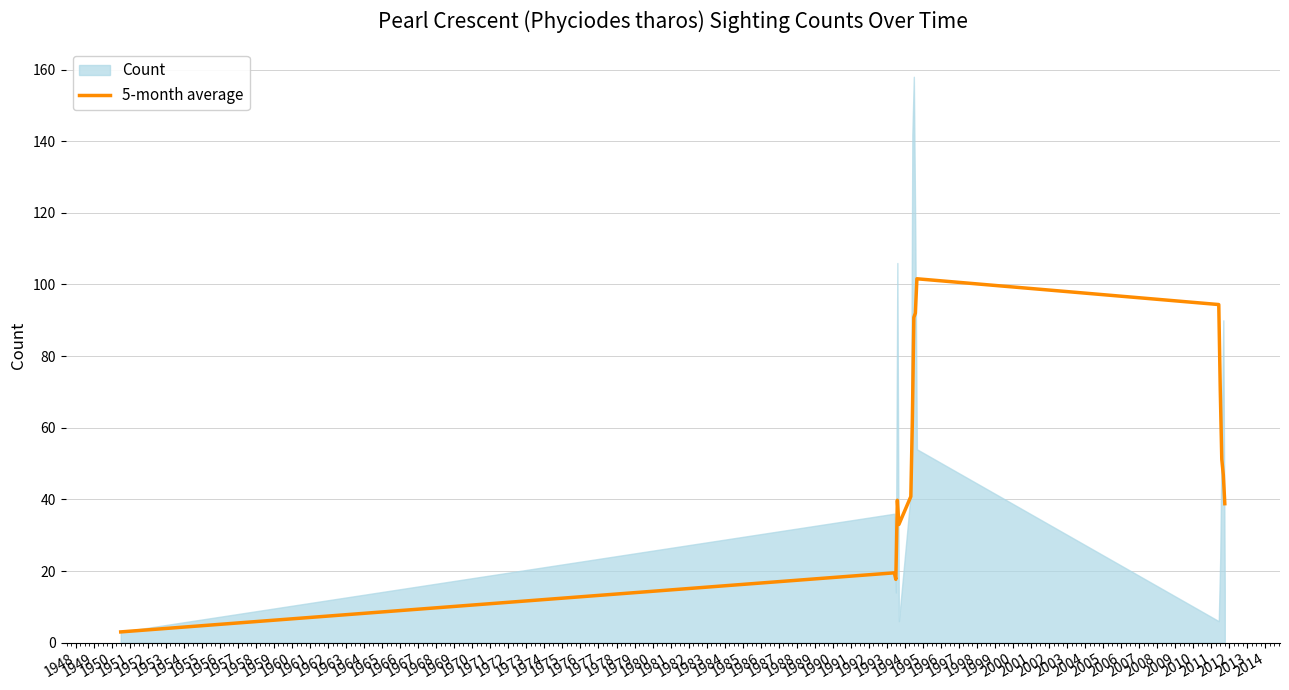

What is the average value?

53.5